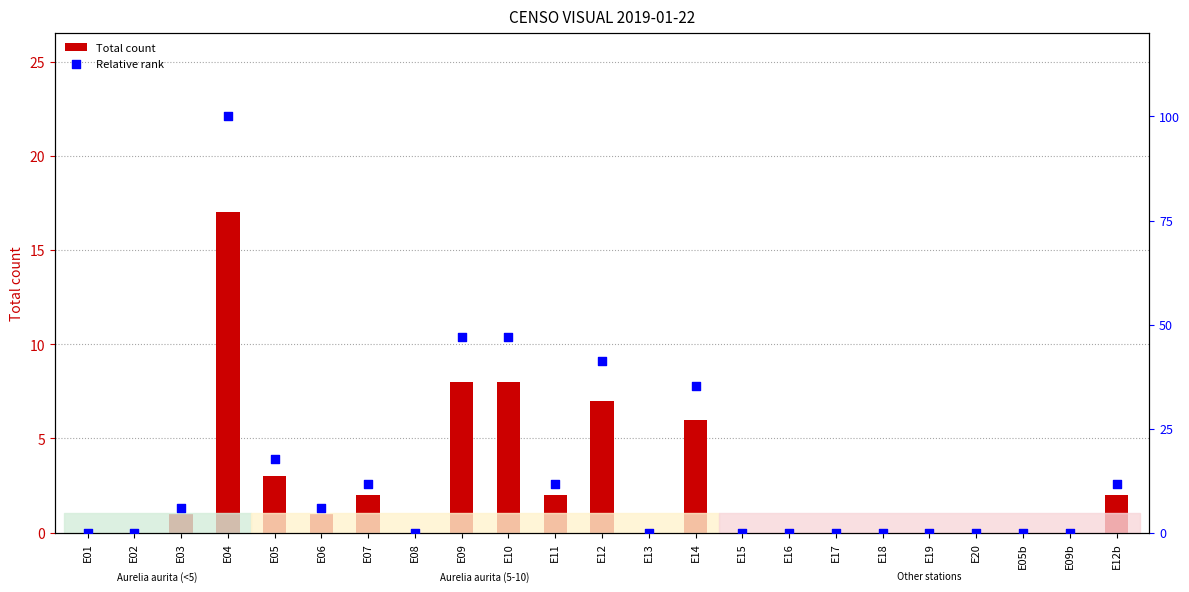

Which series has the largest total across all categories?

Total count